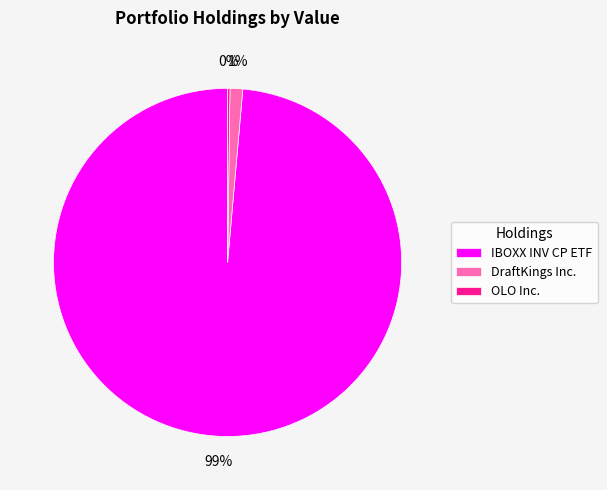

Between IBOXX INV CP ETF and DraftKings Inc., which is larger?

IBOXX INV CP ETF